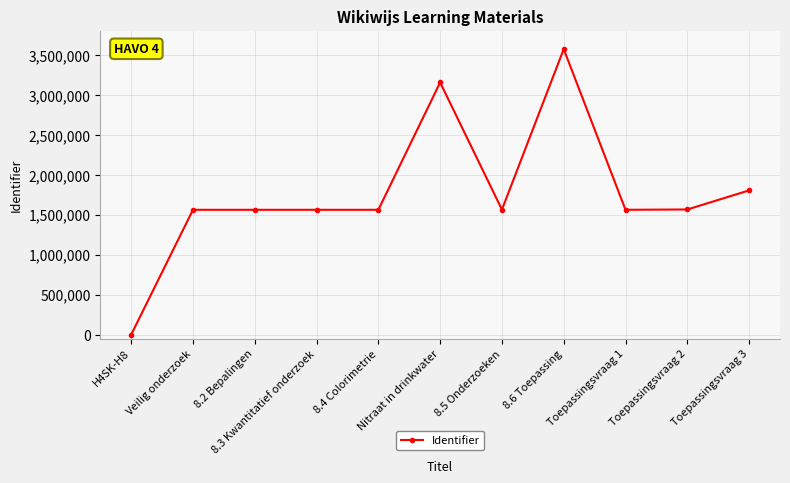

What is the maximum value shown in the chart?

3570340